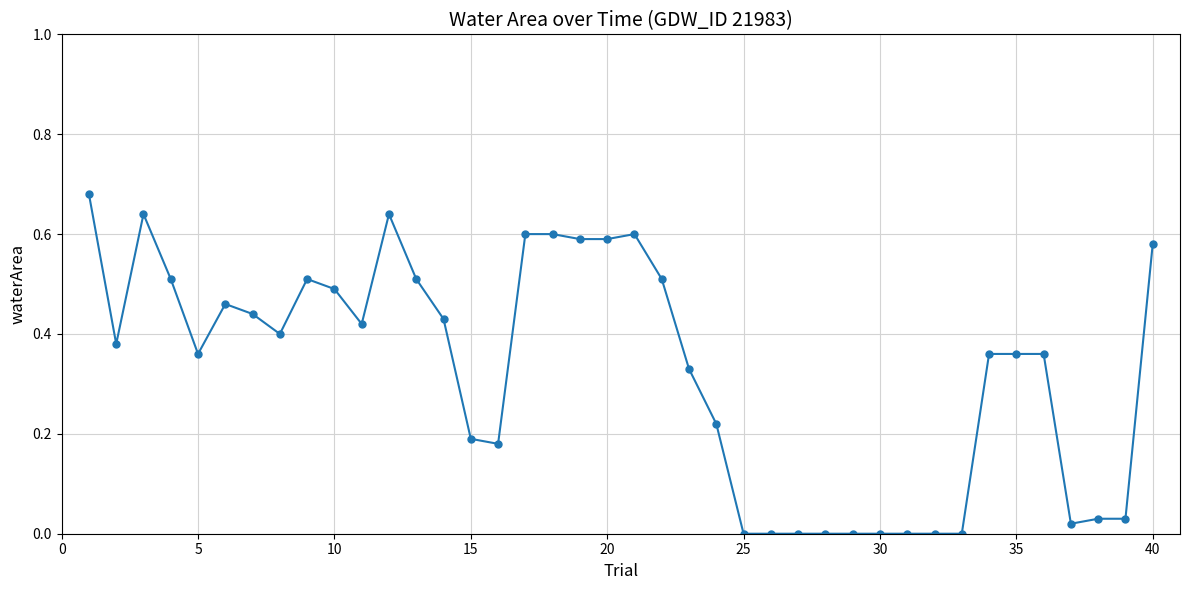

True or false: there are more than 2 points higher than both neighbors.

True